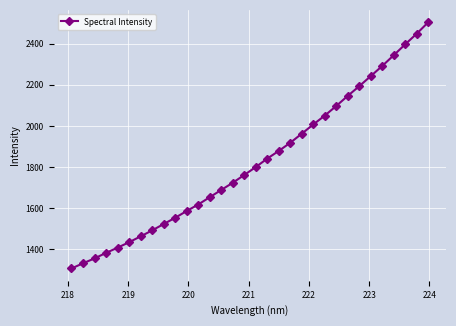

What is the greatest value displayed?

2504.7